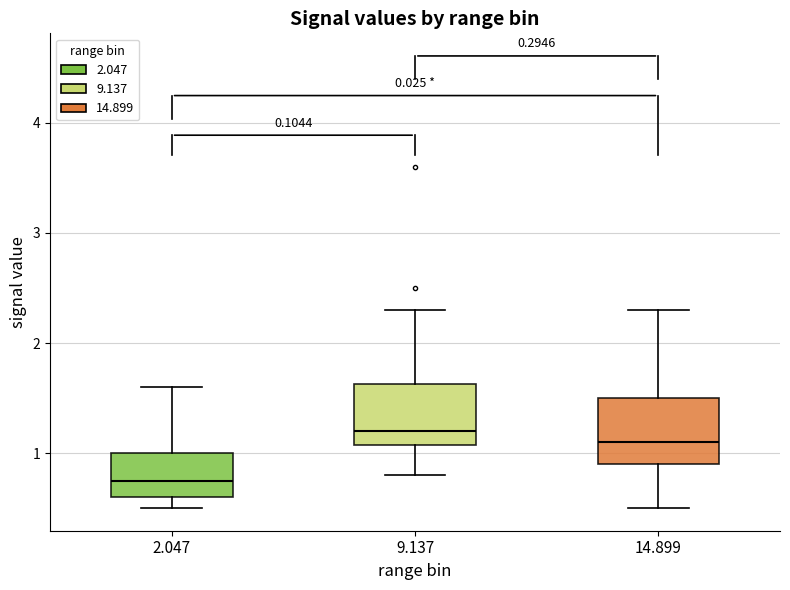

Reading left to right, read every box against the y-axis: the position of its median line, the range the box covers, and the ends of its whiskers. The values are not printed on the chart, so give them approximately, as read against the axis.

2.047: median 0.8, box 0.6 to 1.0, whiskers 0.5 to 1.6
9.137: median 1.2, box 1.1 to 1.6, whiskers 0.8 to 2.3
14.899: median 1.1, box 0.9 to 1.5, whiskers 0.5 to 2.3